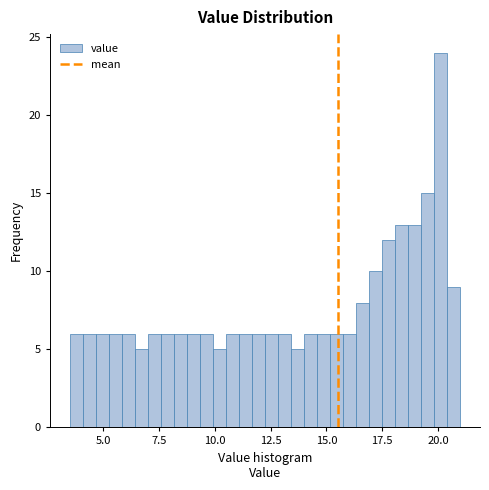

Around what value on the x-axis is the tallest bar? Give the approximate position of its centre, as read against the axis.

20.0